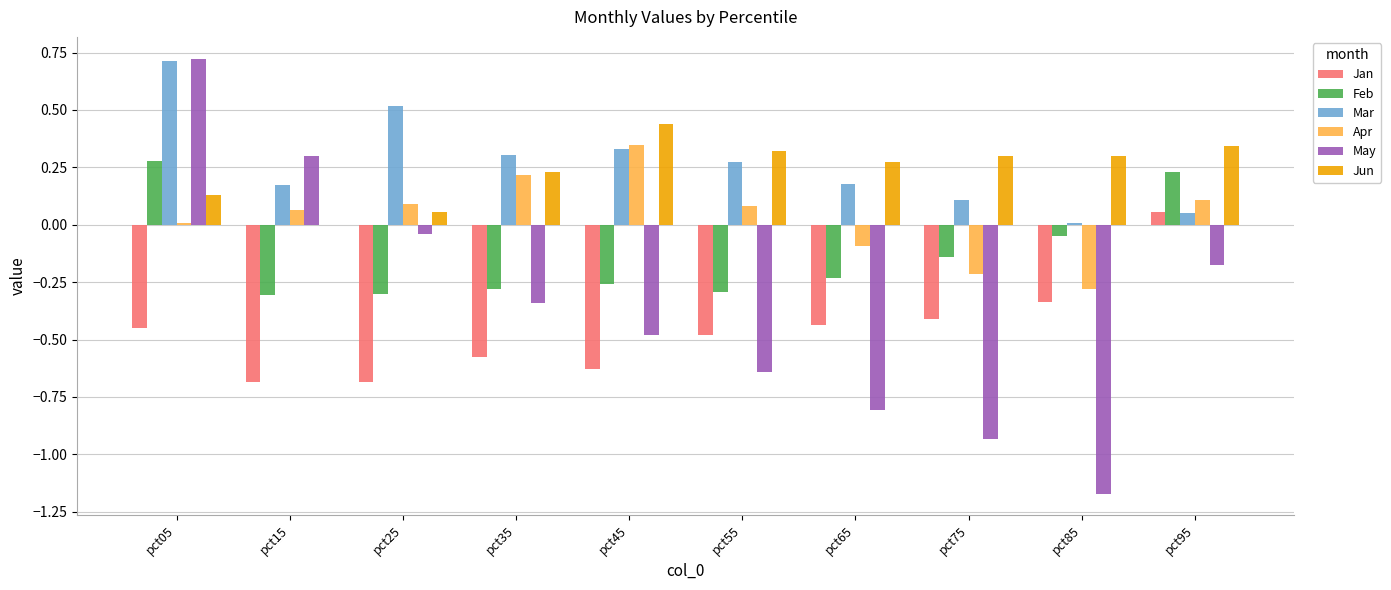

Between pct25 and pct75, which series saw the biggest shift?

May